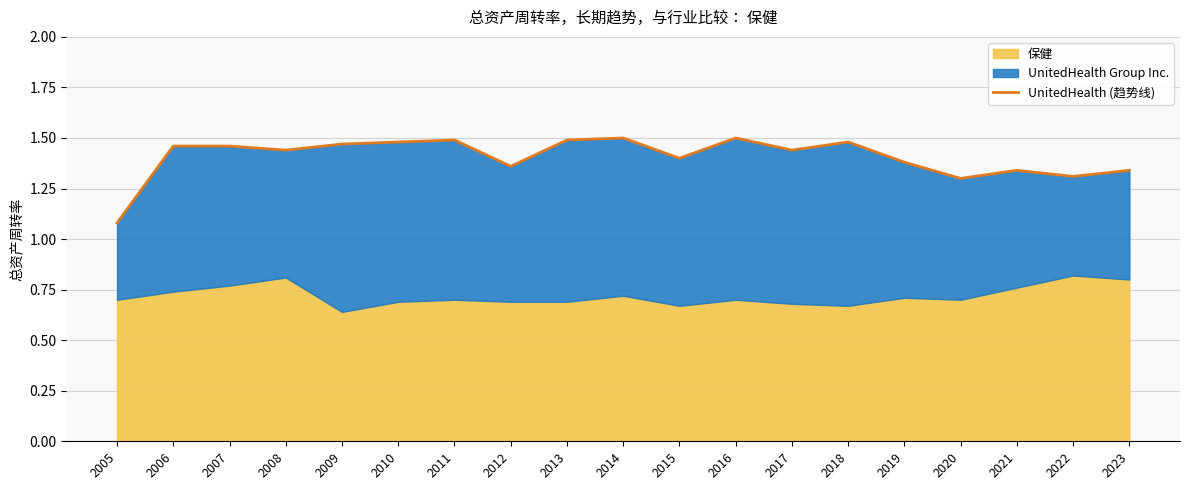

Reading left to right, list all the values displayed in this chart.

1.1	1.5	1.5	1.4	1.5	1.5	1.5	1.4	1.5	1.5	1.4	1.5	1.4	1.5	1.4	1.3	1.3	1.3	1.3